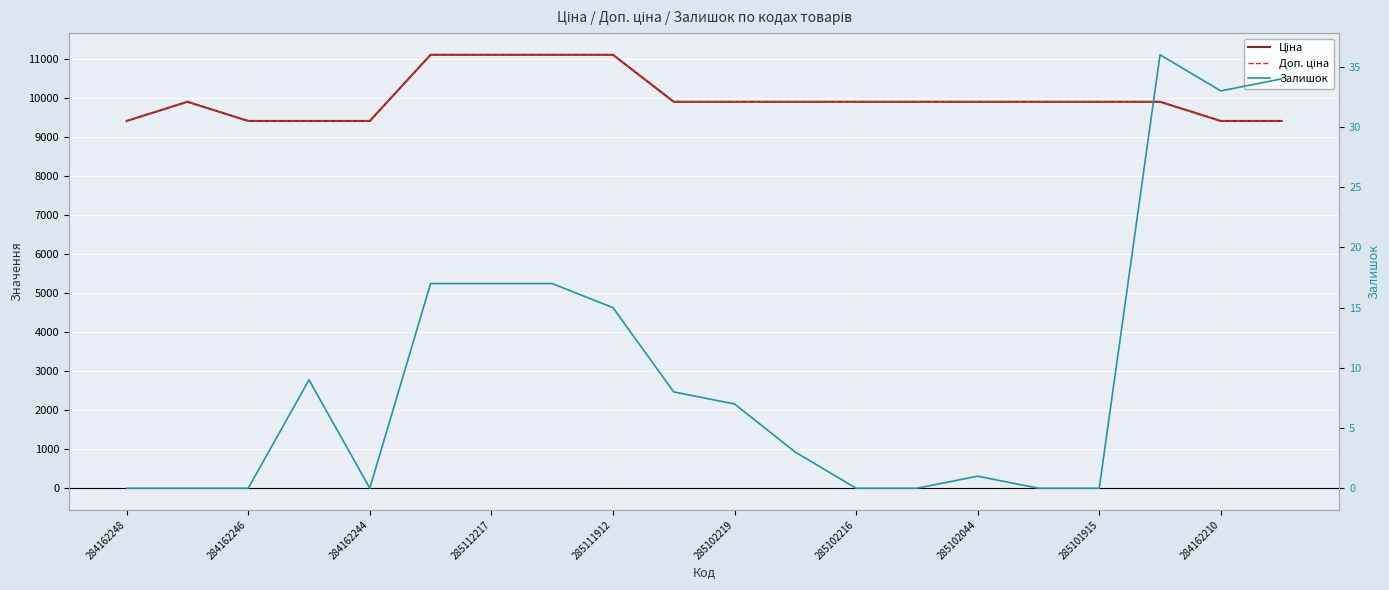

Rank the series at 19 from lowest to highest value.

Залишок, Ціна, Доп. ціна